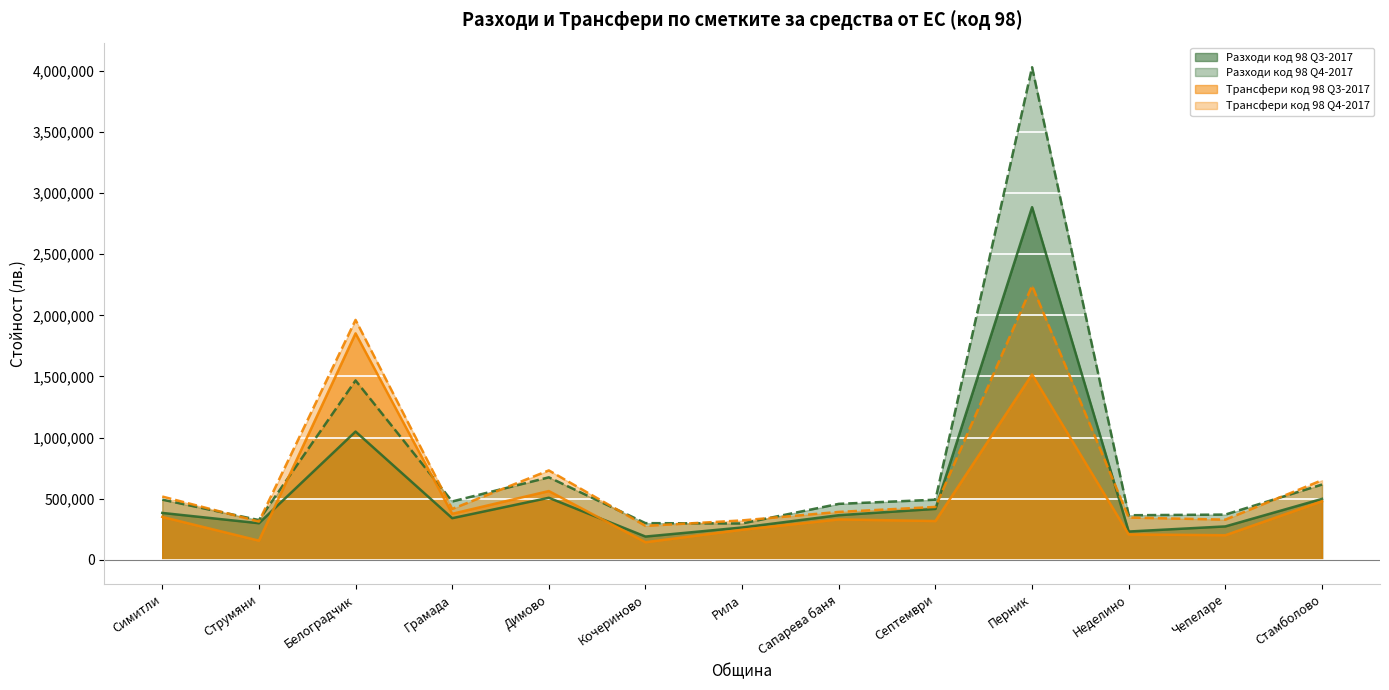

The value of Разходи код 98 Q3-2017 at Неделино is 310163. True or false?

False